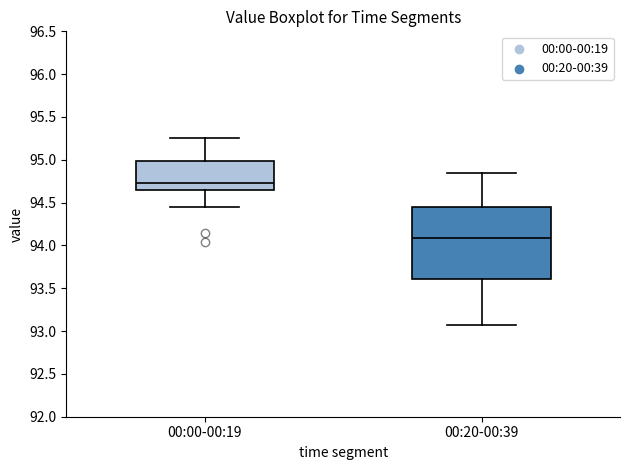

Where is the lower edge of the box for 00:00-00:19 on the y-axis? The values are not printed on the chart, so give them approximately, as read against the axis.

94.65